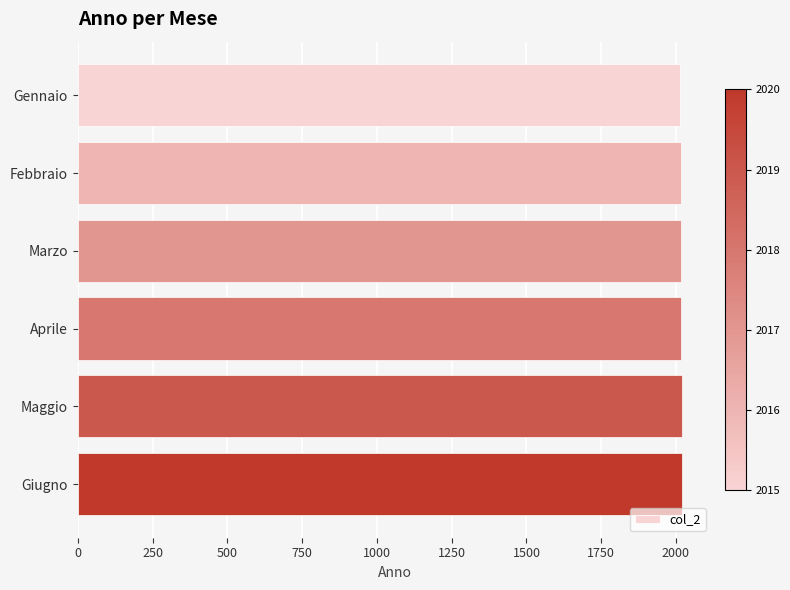

What is the approximate value at Marzo?

2017